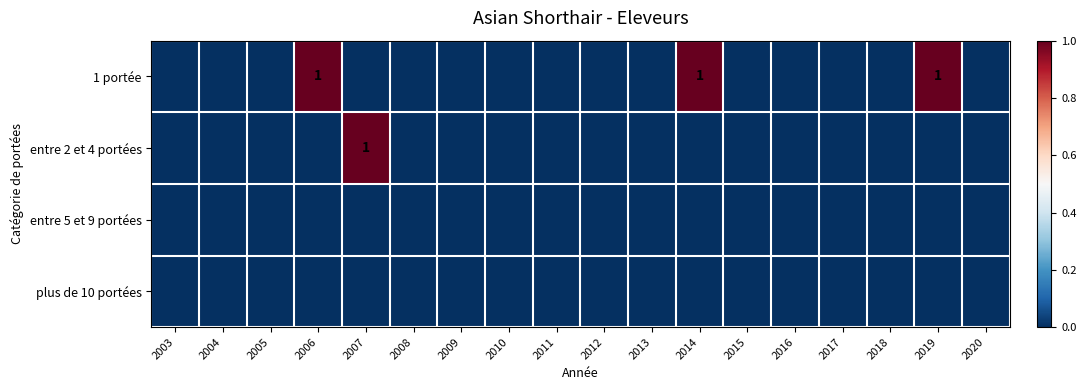

Rank the series at 2008 from lowest to highest value.

1 portée, entre 2 et 4 portées, entre 5 et 9 portées, plus de 10 portées